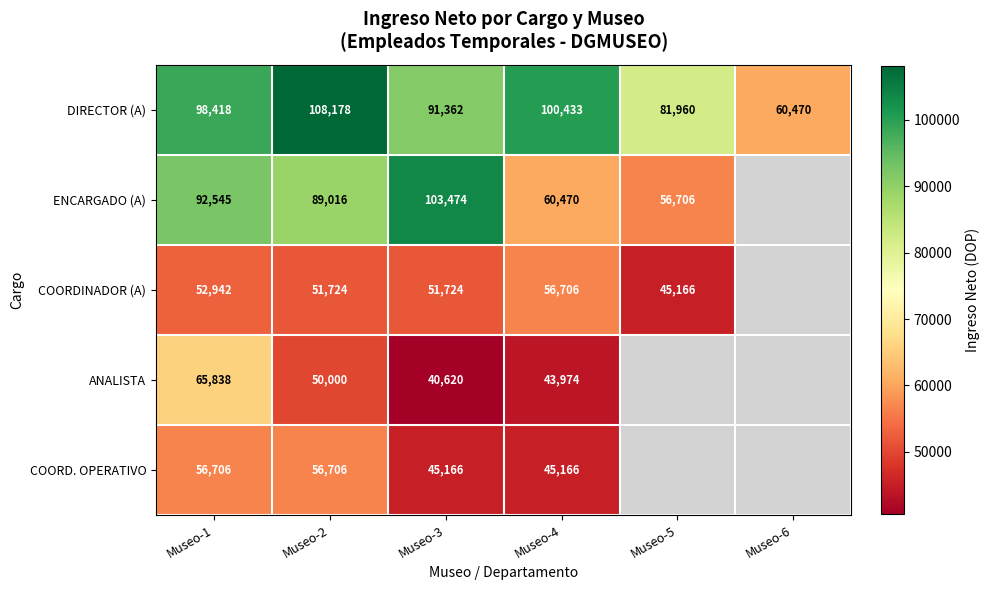

At which category is the sum across all series the highest?

Museo-1